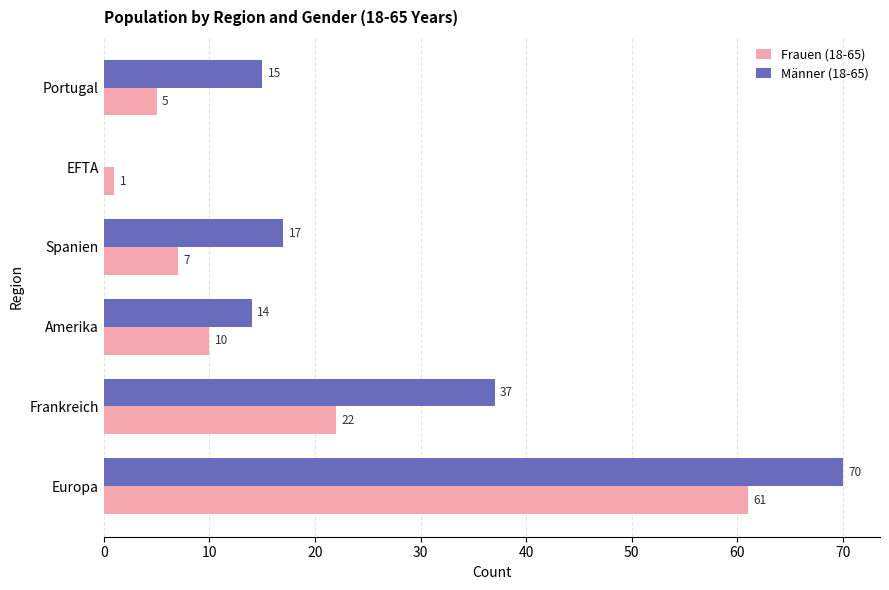

At which label is Männer (18-65) closest to 35?

Frankreich